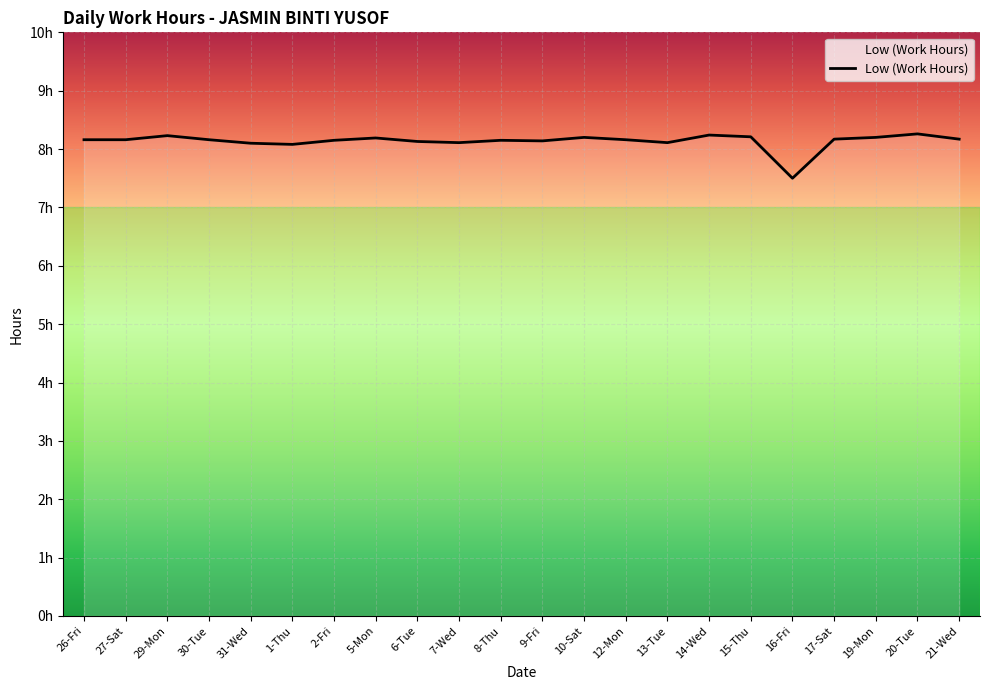

What is the sum of all values?

179.0